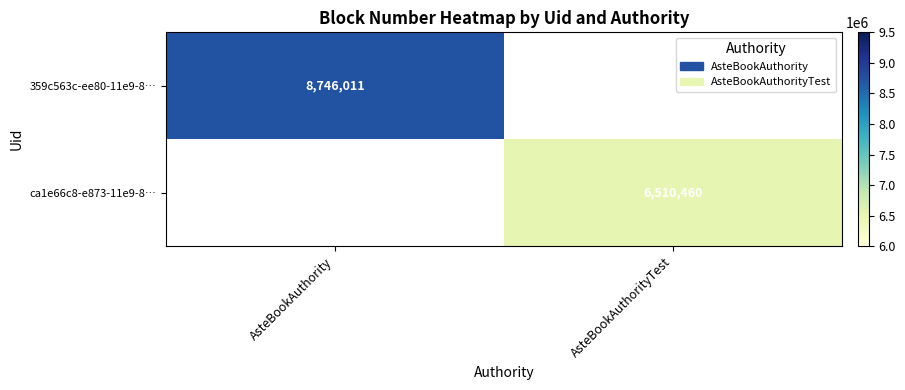

Is it true that 359c563c-ee80-11e9-8… equals 8746011 at AsteBookAuthority?

True